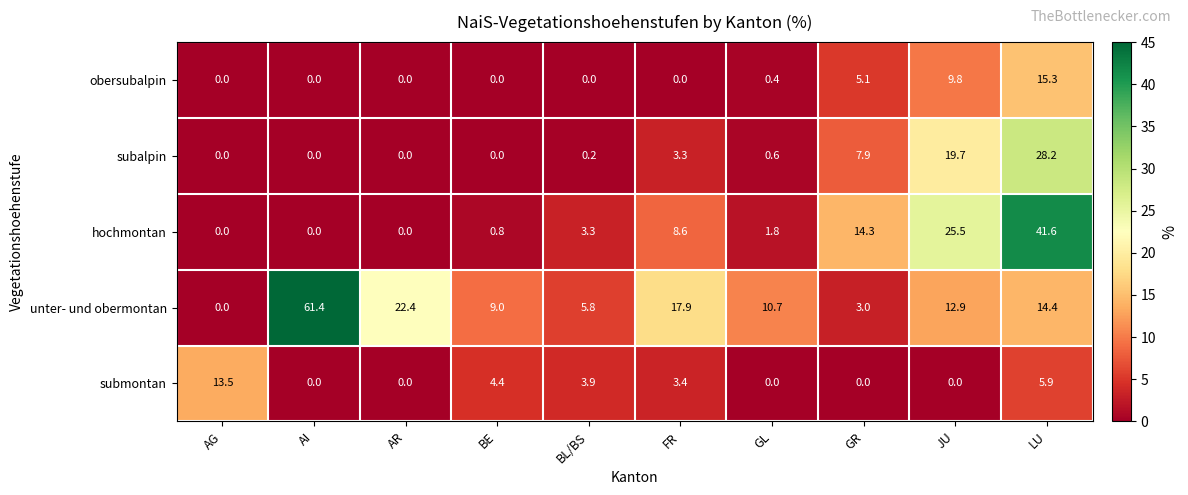

How many data points does each series have?

10